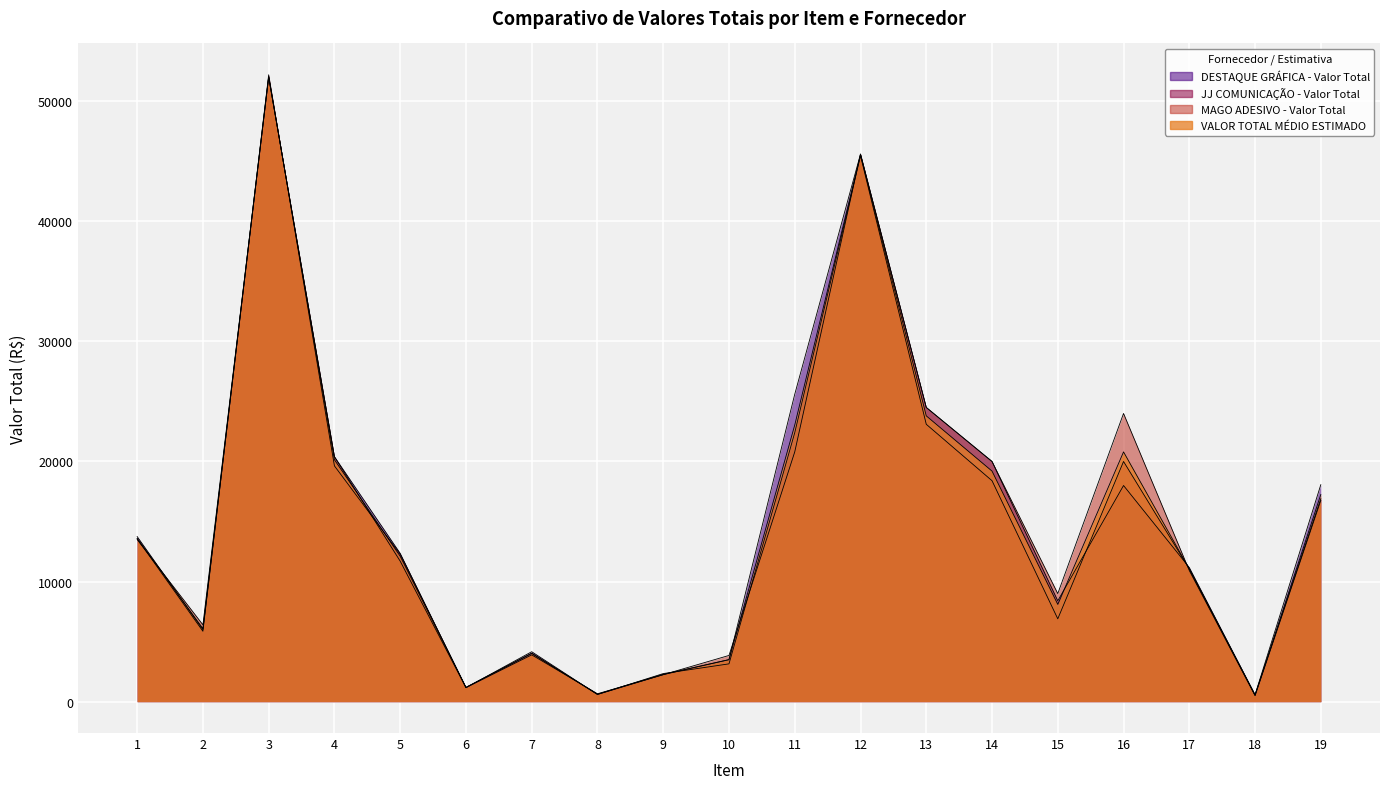

True or false: JJ COMUNICAÇÃO - Valor Total and VALOR TOTAL MÉDIO ESTIMADO intersect in this chart.

True